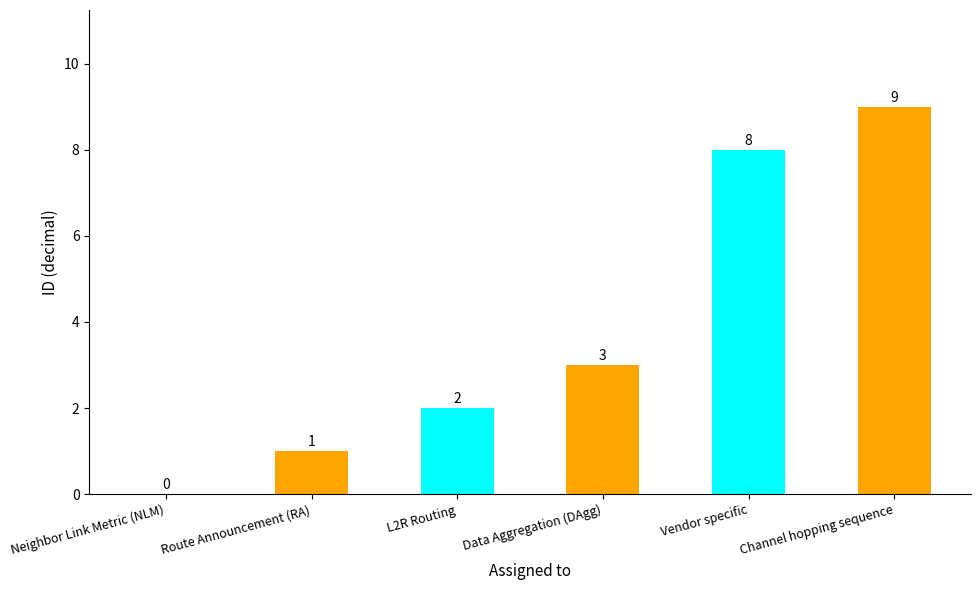

Reading left to right, what are all the values shown in this chart?

0	1	2	3	8	9